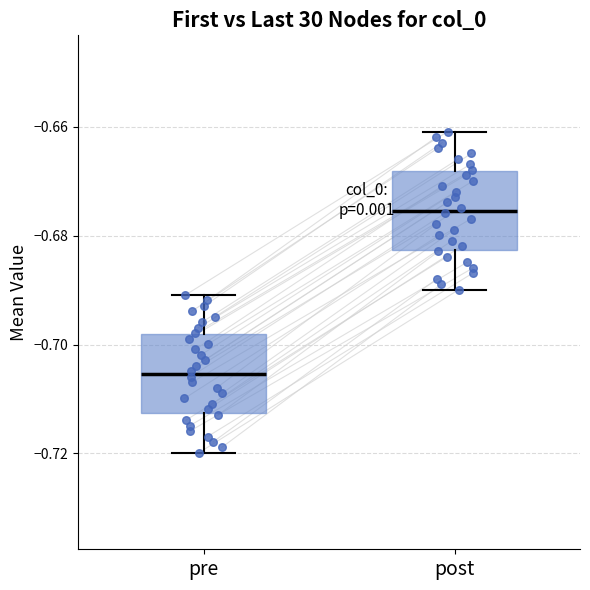

Where does the lower whisker of the box for pre end on the y-axis? The values are not printed on the chart, so give them approximately, as read against the axis.

-0.720